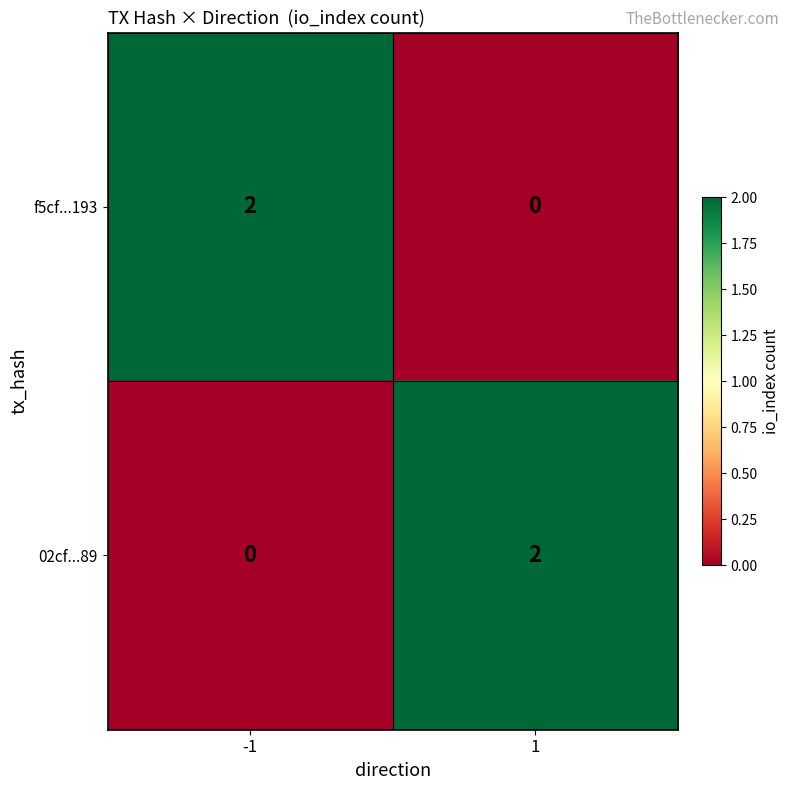

List the labels in order of 02cf...89 value, smallest first.

-1, 1